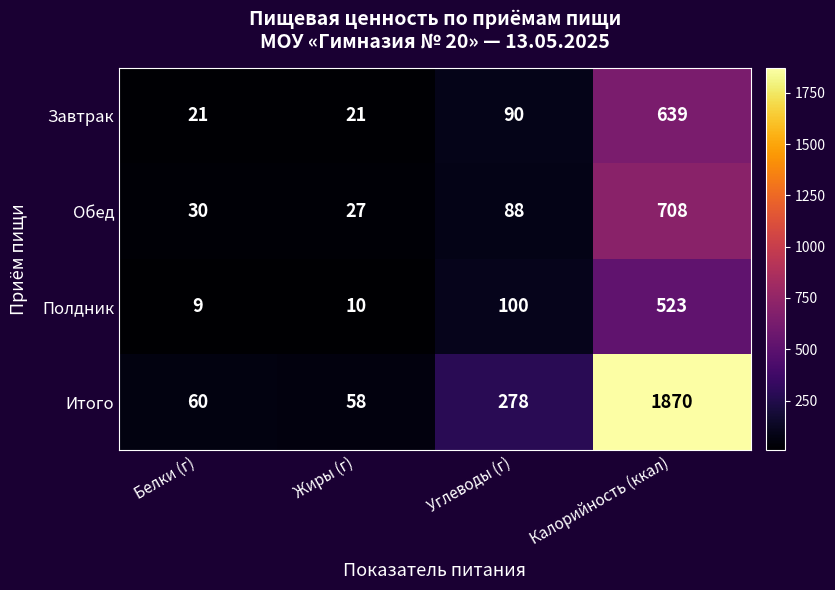

Reading left to right, extract all data points from this chart.

Завтрак: Белки (г)=21	Жиры (г)=21	Углеводы (г)=90	Калорийность (ккал)=639
Обед: Белки (г)=30	Жиры (г)=27	Углеводы (г)=88	Калорийность (ккал)=708
Полдник: Белки (г)=9	Жиры (г)=10	Углеводы (г)=100	Калорийность (ккал)=523
Итого: Белки (г)=60	Жиры (г)=58	Углеводы (г)=278	Калорийность (ккал)=1870